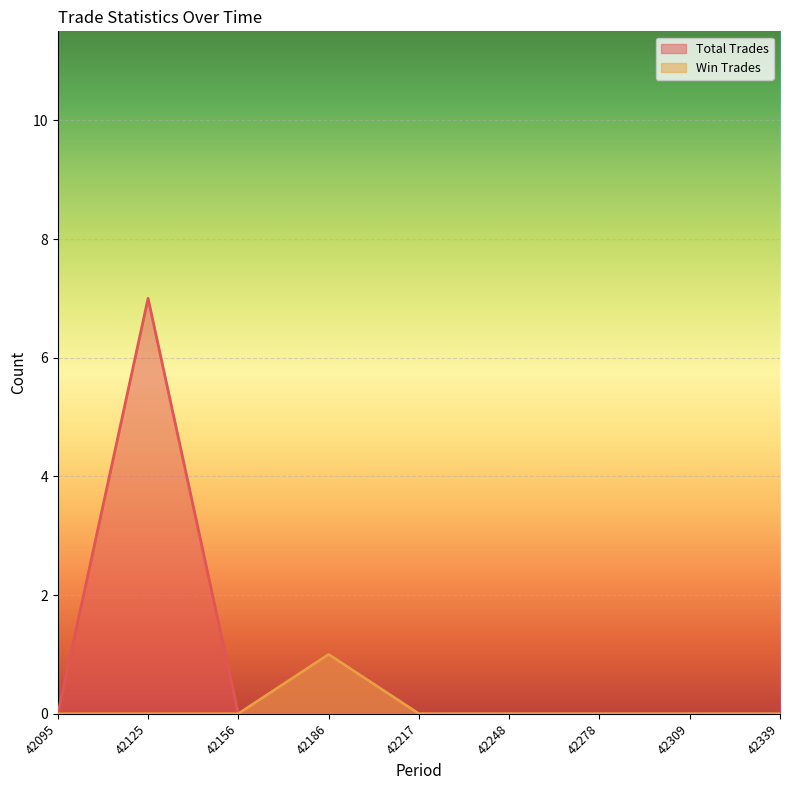

What is the sum of all Win Trades values?

1